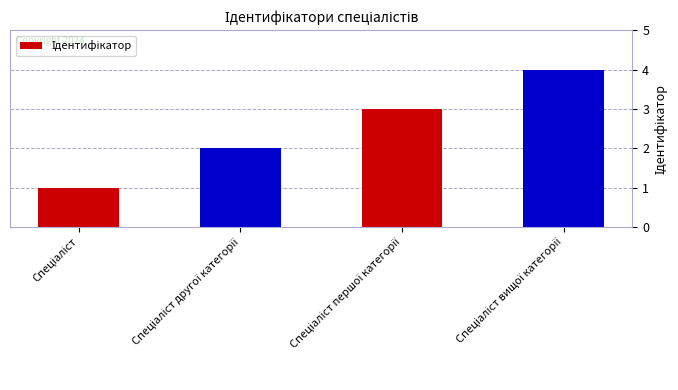

What is the difference between the second highest and minimum values?

2